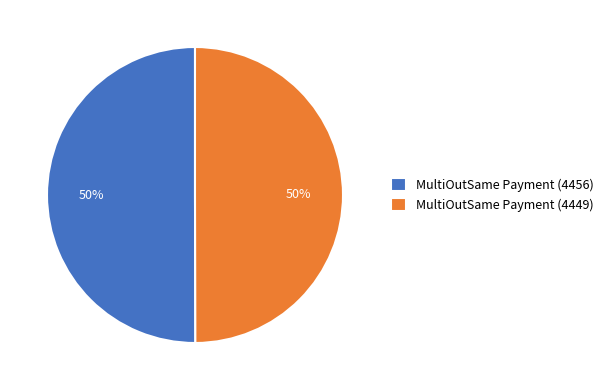

What percentage is the MultiOutSame Payment (4449) slice, to the nearest percent?

50%